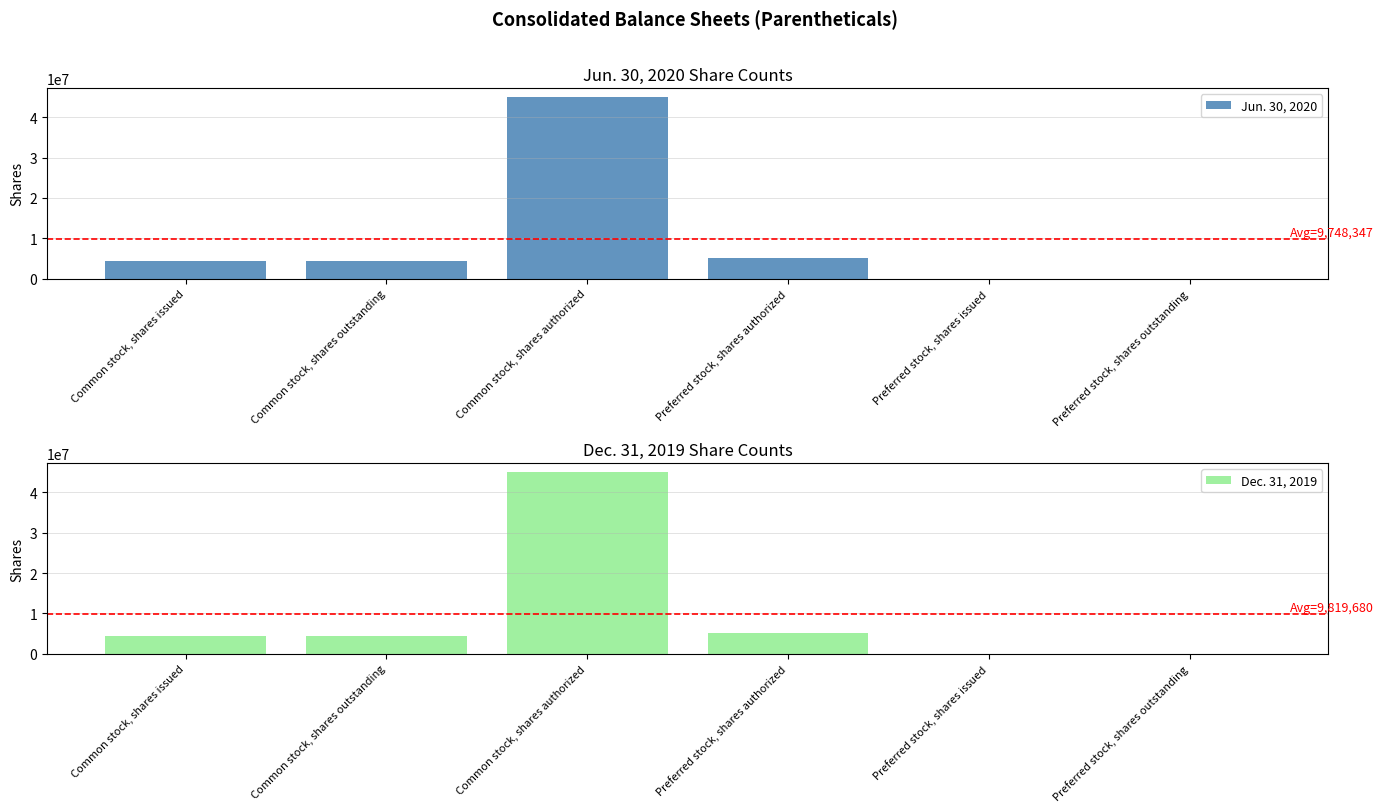

Count the number of data series in this chart.

2